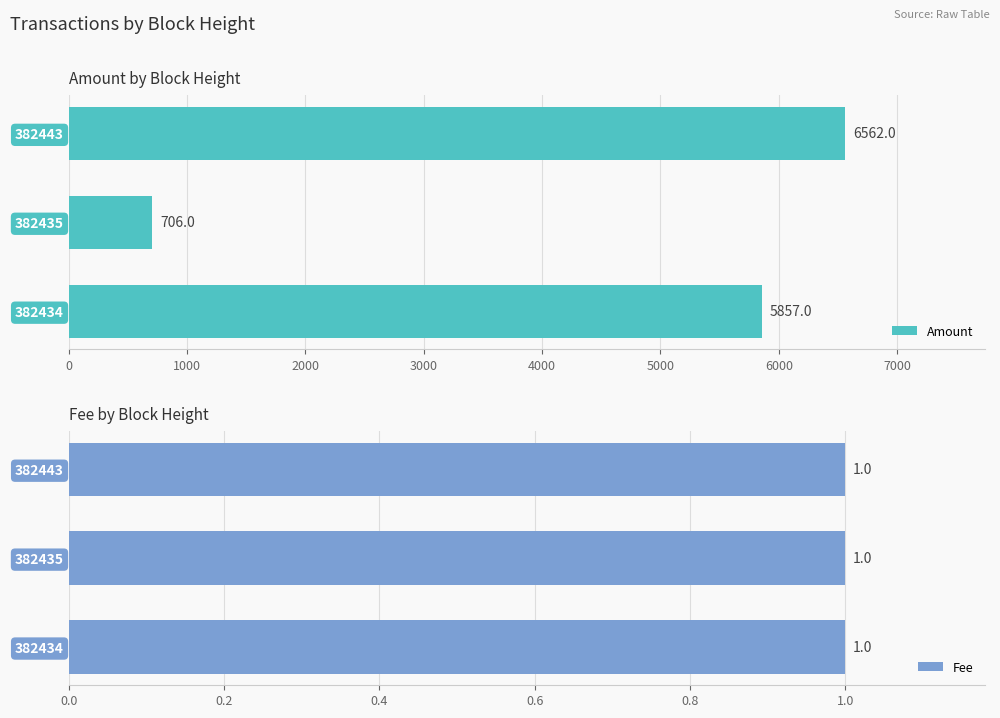

What is the difference between the maximum and minimum values in the Amount series?

5856